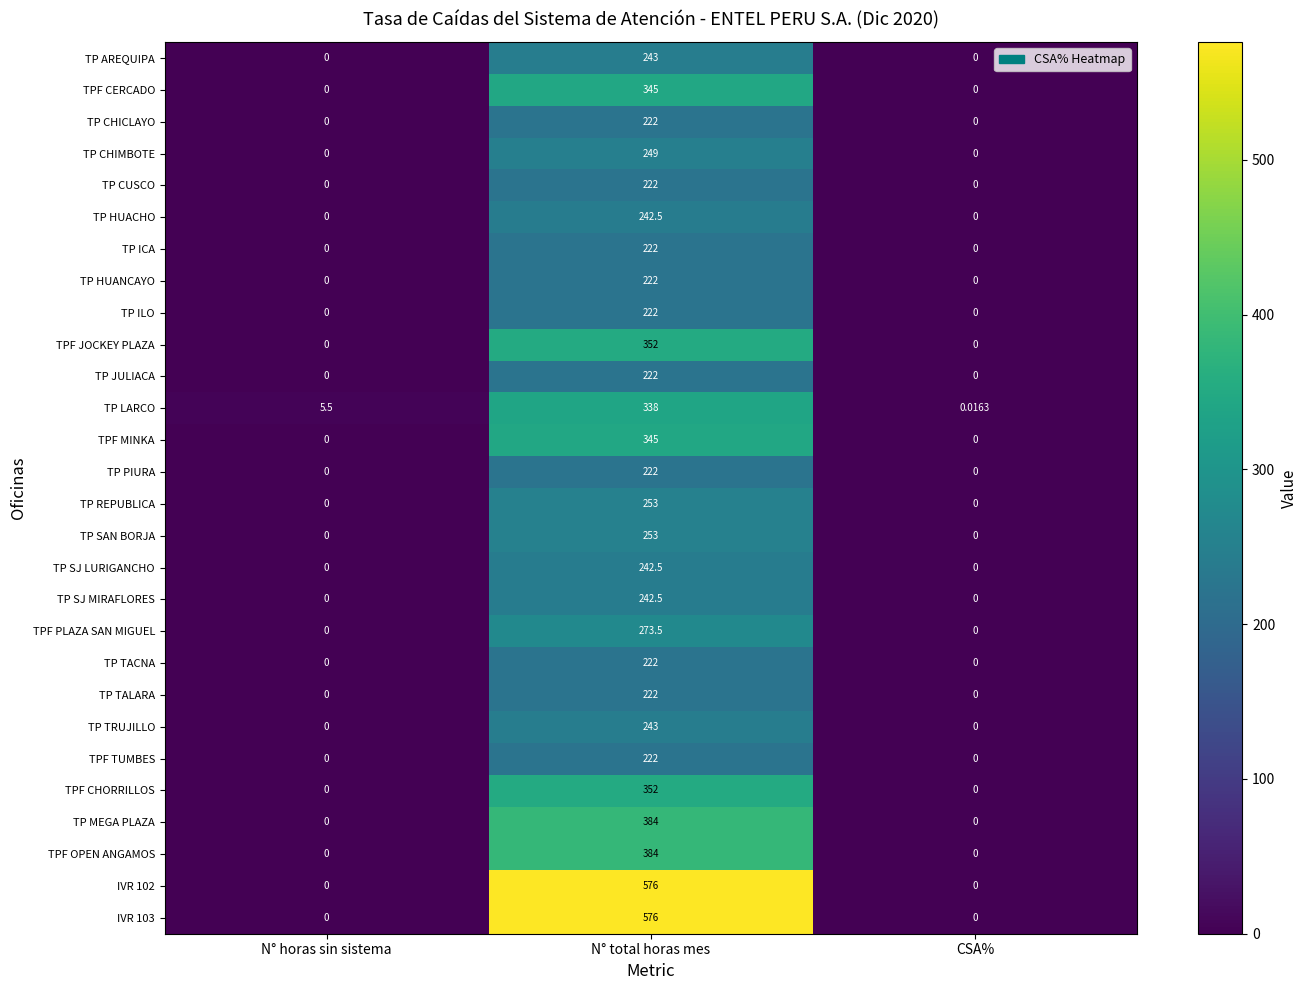

At which category is the sum across all series the highest?

N° total horas mes